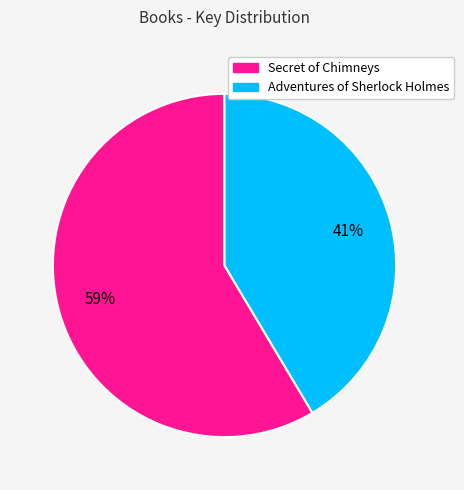

To the nearest percent, what is the combined percentage of Secret of Chimneys and Adventures of Sherlock Holmes?

100%